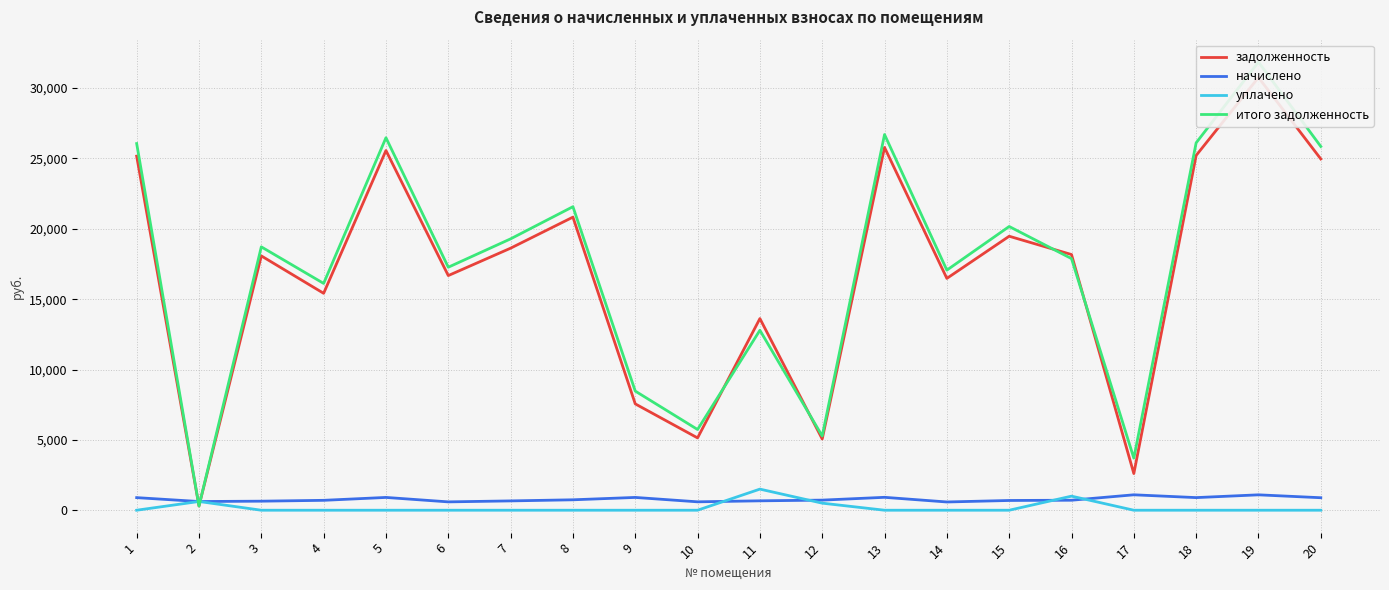

How many interior local peaks does the уплачено series have?

3